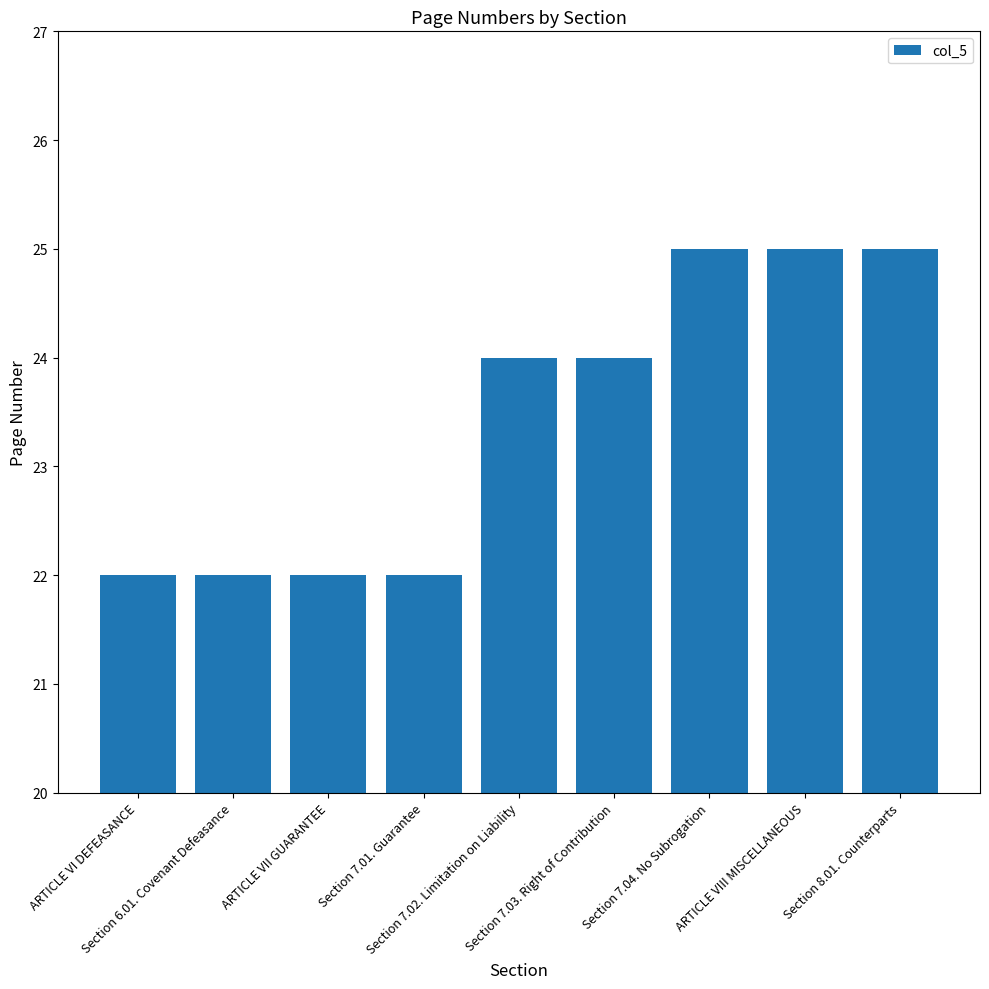

How many values are between 22 and 25?

9